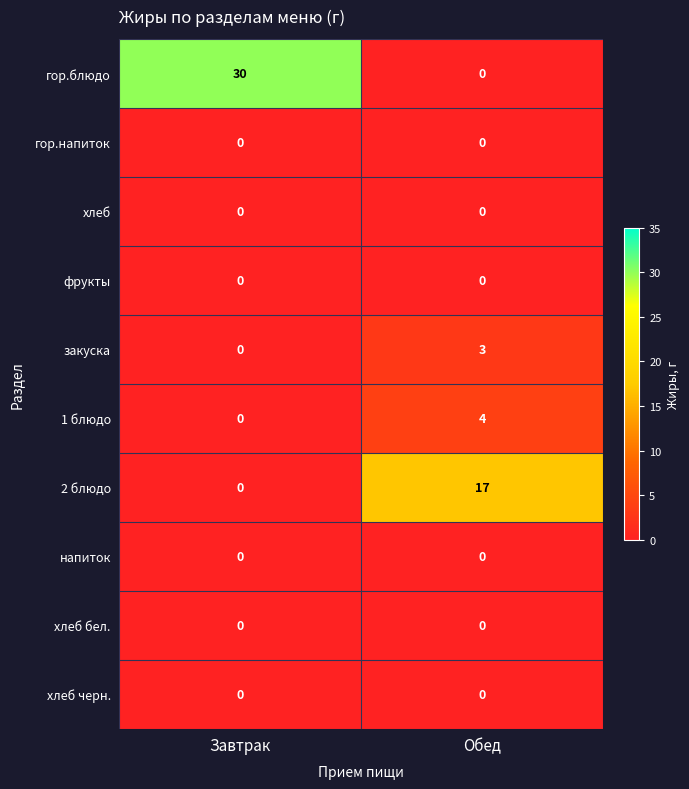

Reading right to left, list all the values displayed in this chart.

гор.блюдо: 0	30
гор.напиток: 0	0
хлеб: 0	0
фрукты: 0	0
закуска: 3	0
1 блюдо: 4	0
2 блюдо: 17	0
напиток: 0	0
хлеб бел.: 0	0
хлеб черн.: 0	0